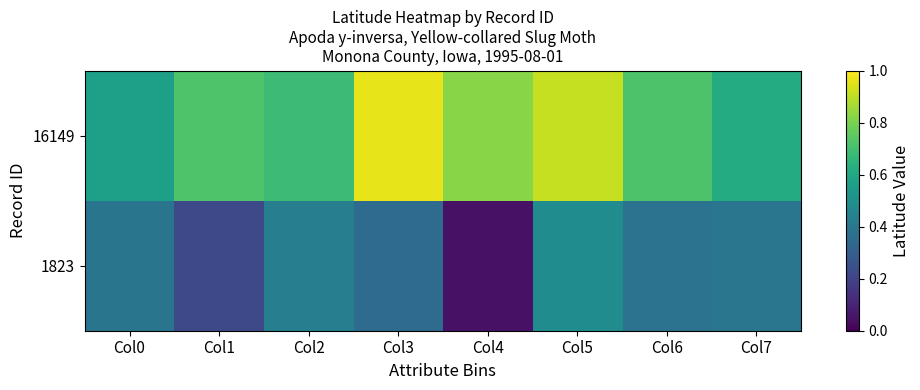

Reading left to right, list all the values displayed in this chart.

1823: Col0=0.4	Col1=0.2	Col2=0.4	Col3=0.3	Col4=0.0	Col5=0.5	Col6=0.4	Col7=0.4
16149: Col0=0.6	Col1=0.7	Col2=0.7	Col3=1.0	Col4=0.8	Col5=0.9	Col6=0.7	Col7=0.6